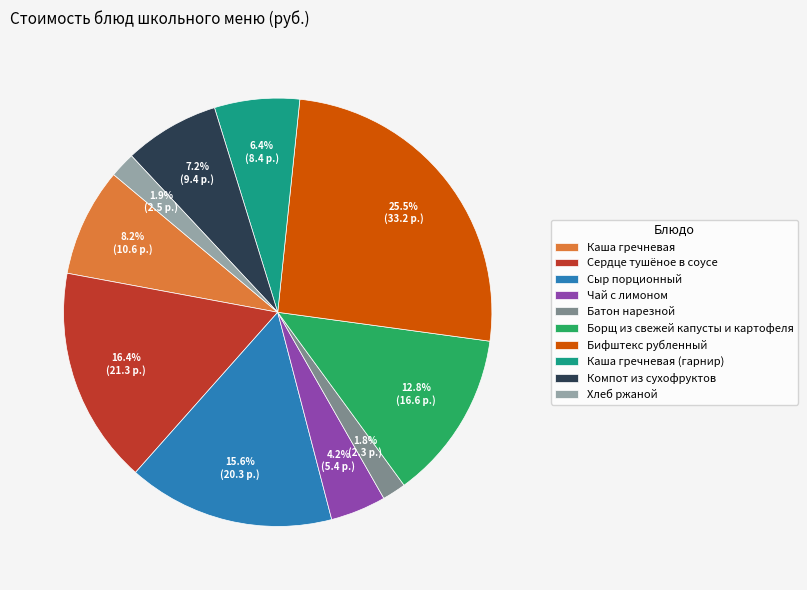

To the nearest percent, what is the difference between the largest and smallest slice percentages?

24%